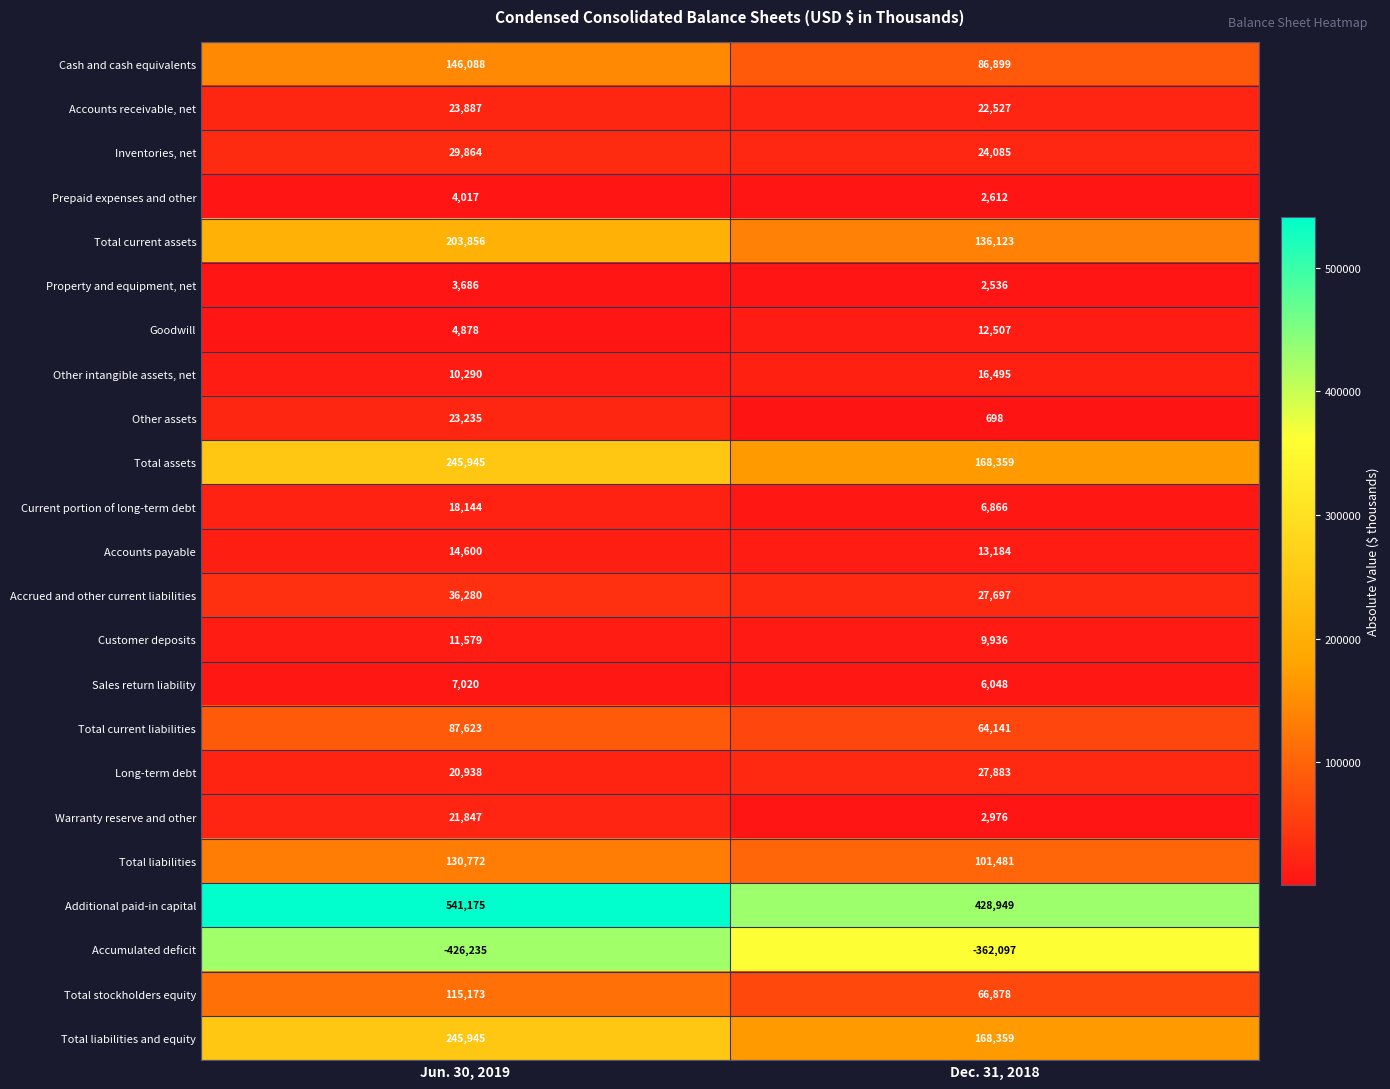

What is the lowest value of the Accrued and other current liabilities series?

27697